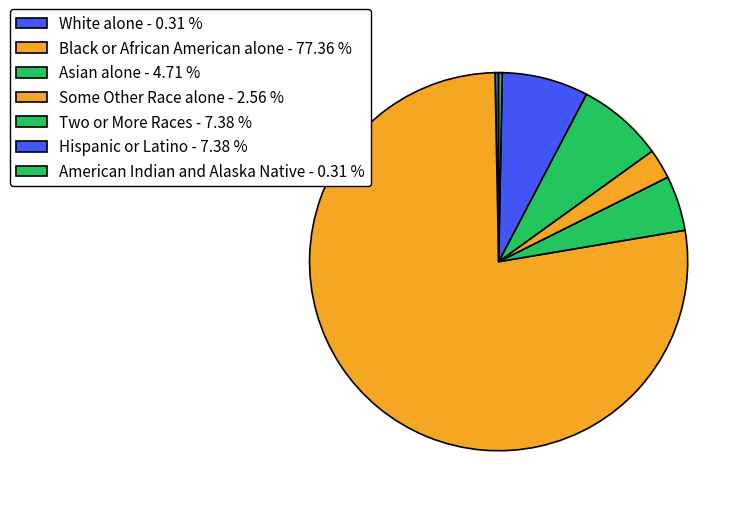

Is there any slice that represents more than half of the pie?

Yes